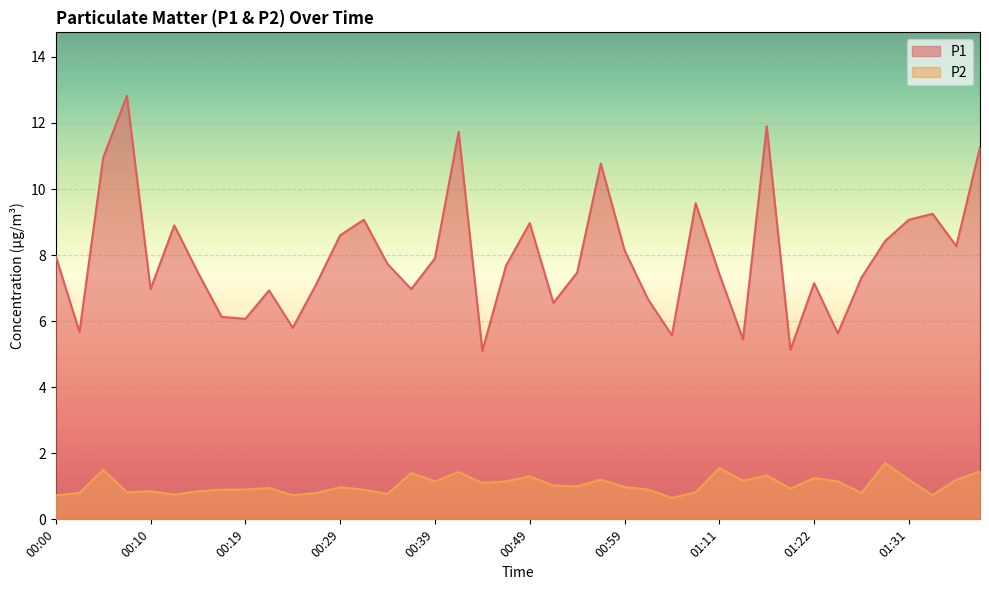

How many data points does each series have?

40